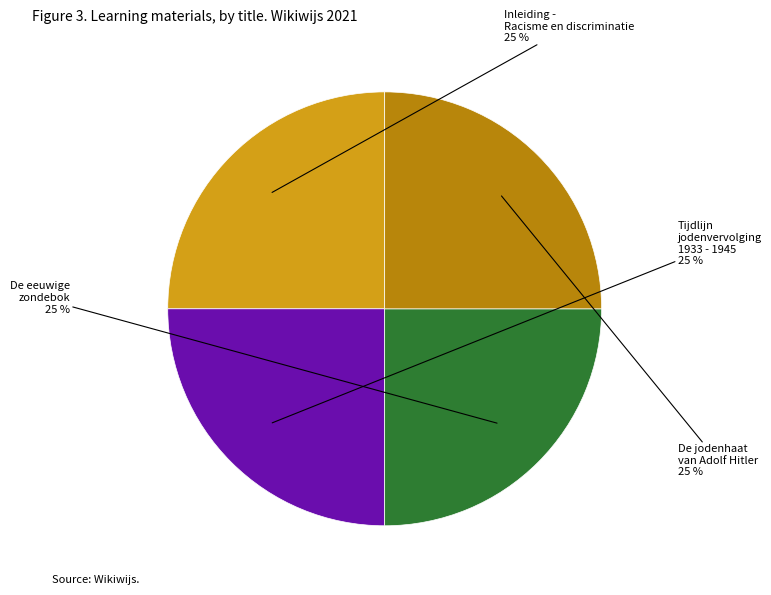

Approximately how many times larger is the value at Inleiding - Racisme en discriminatie compared to De jodenhaat van Adolf Hitler?

1.0